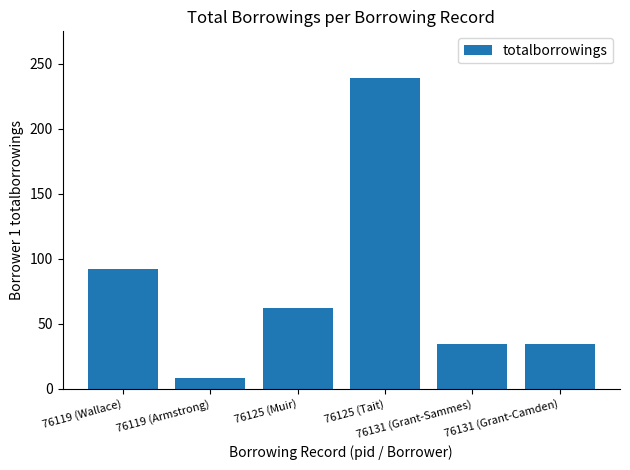

What is the value of the 5th bar from the left?

34